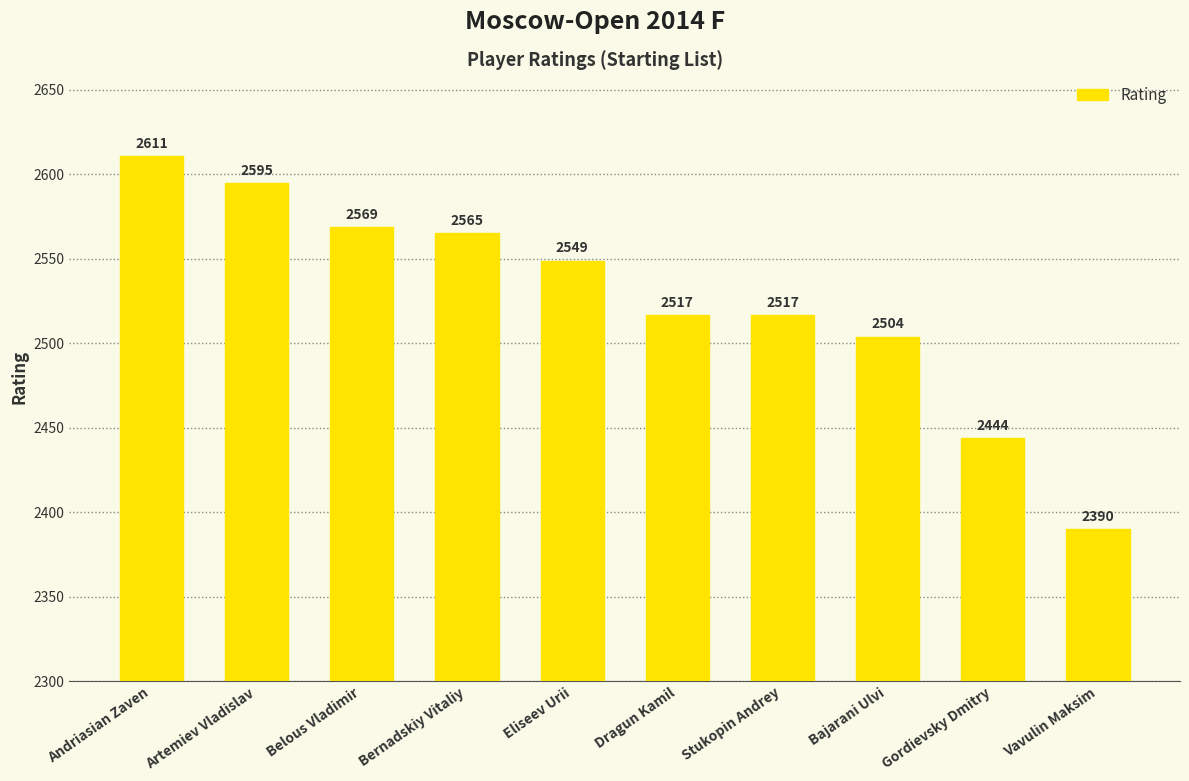

What is the difference between the second highest and minimum values?

205